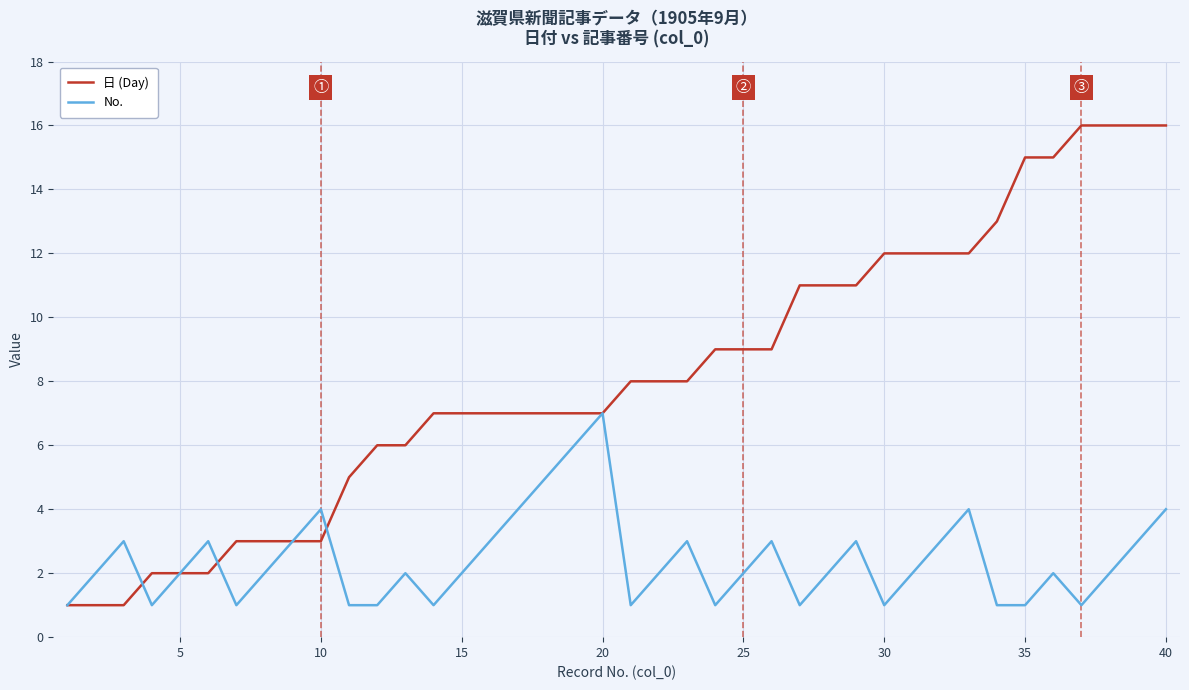

What is the highest value of the No. series?

7